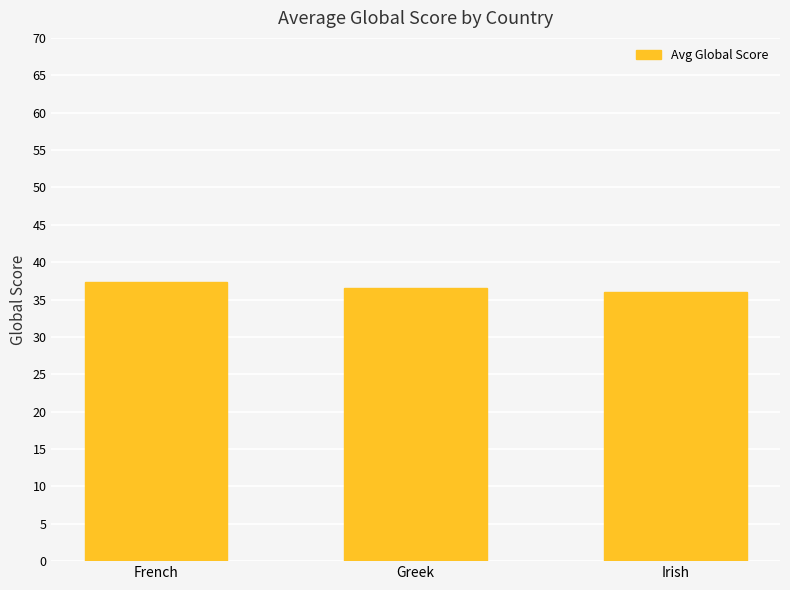

Reading left to right, transcribe all the data shown in this chart.

French=37.3	Greek=36.5	Irish=36.0